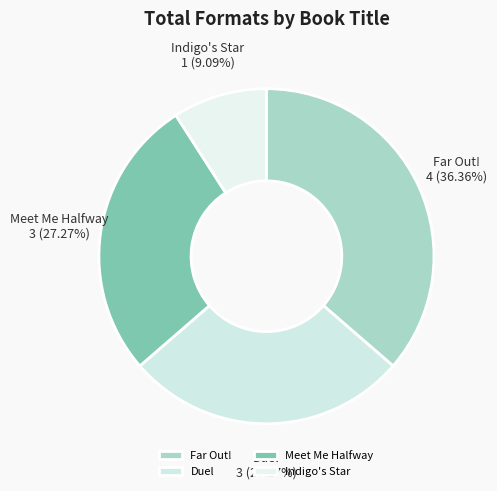

Which category has the biggest portion of the pie?

Far Out!